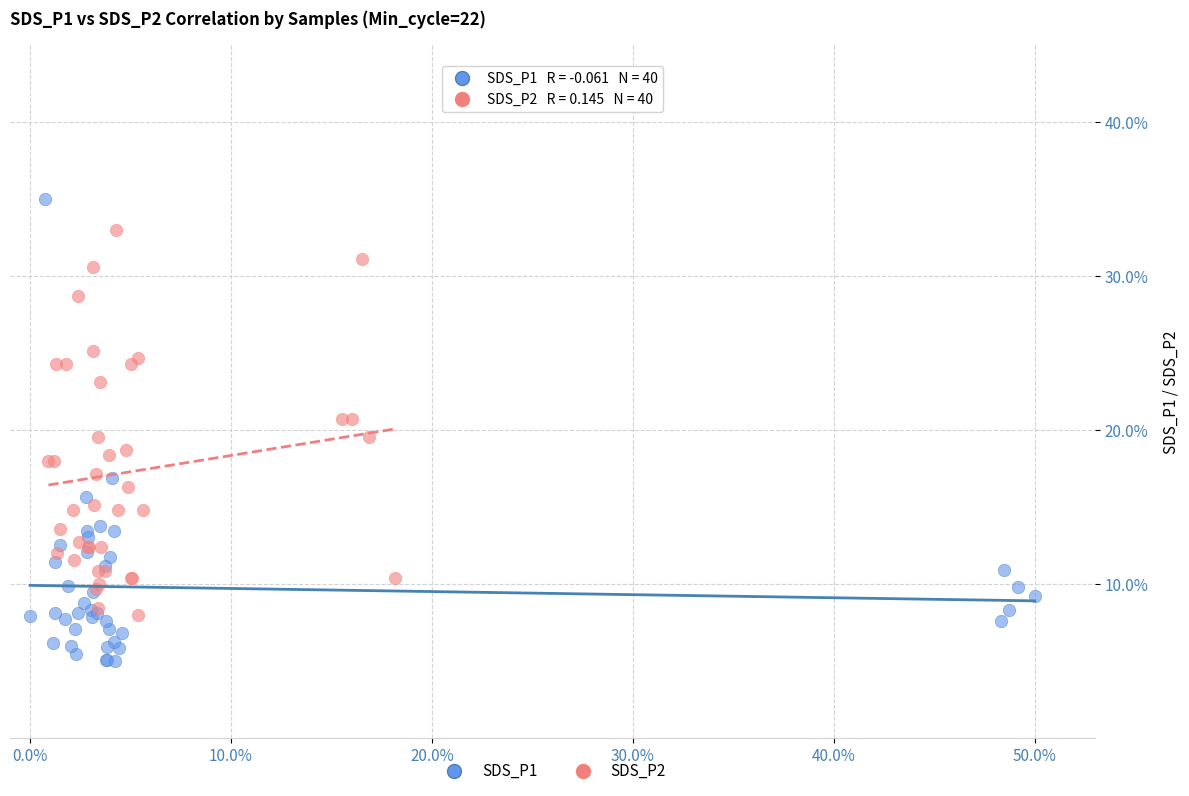

What are all the series names shown in the legend?

SDS_P1, SDS_P2